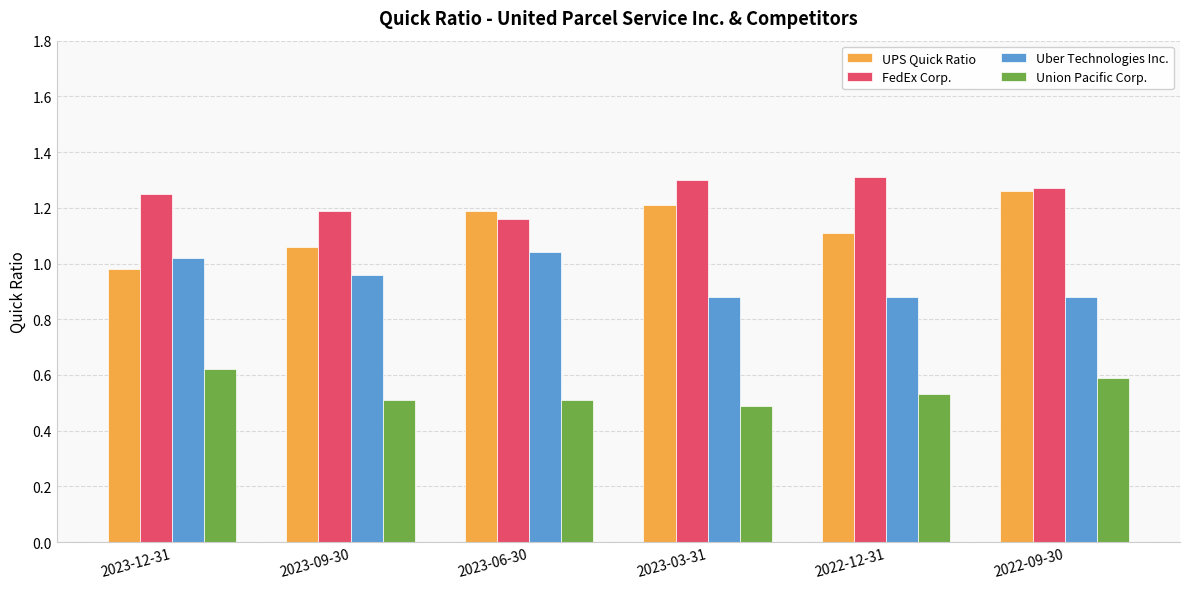

Rank the series by their average value, from lowest to highest.

Union Pacific Corp., Uber Technologies Inc., UPS Quick Ratio, FedEx Corp.